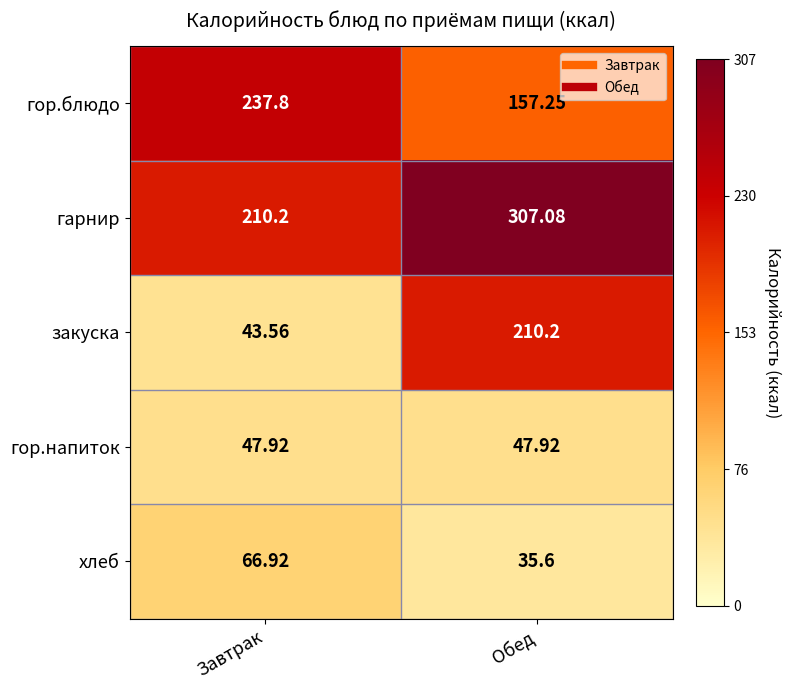

Which series has the largest total across all categories?

гарнир